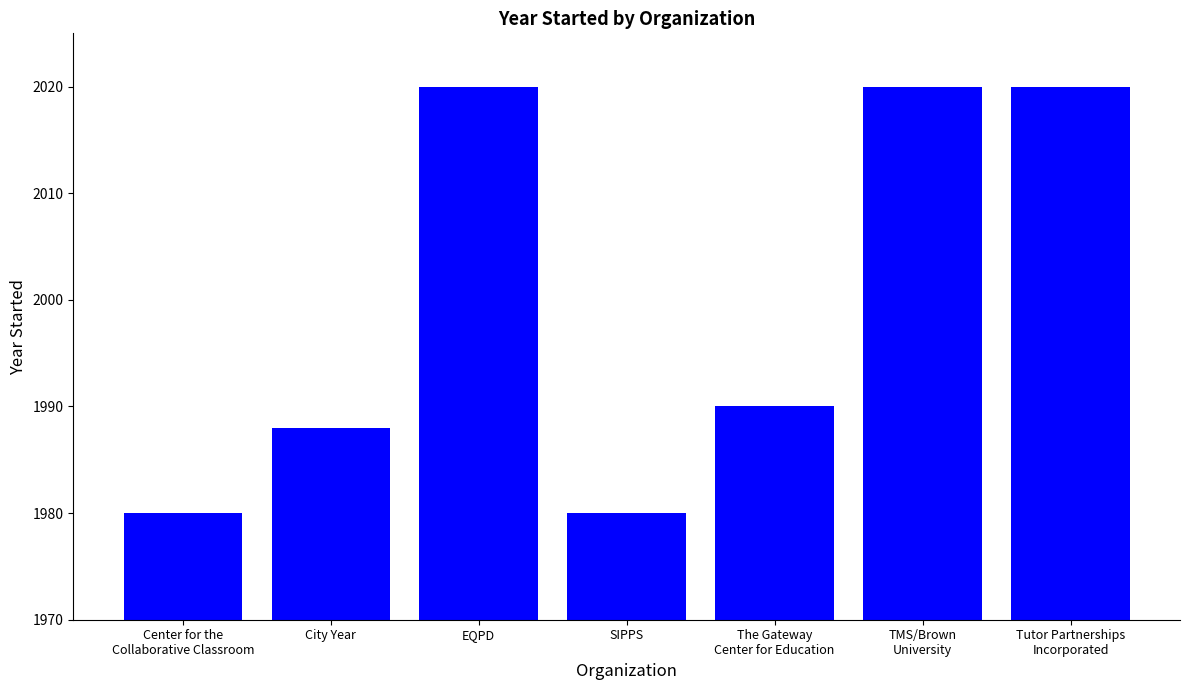

The value at Tutor Partnerships
Incorporated is 707. True or false?

False